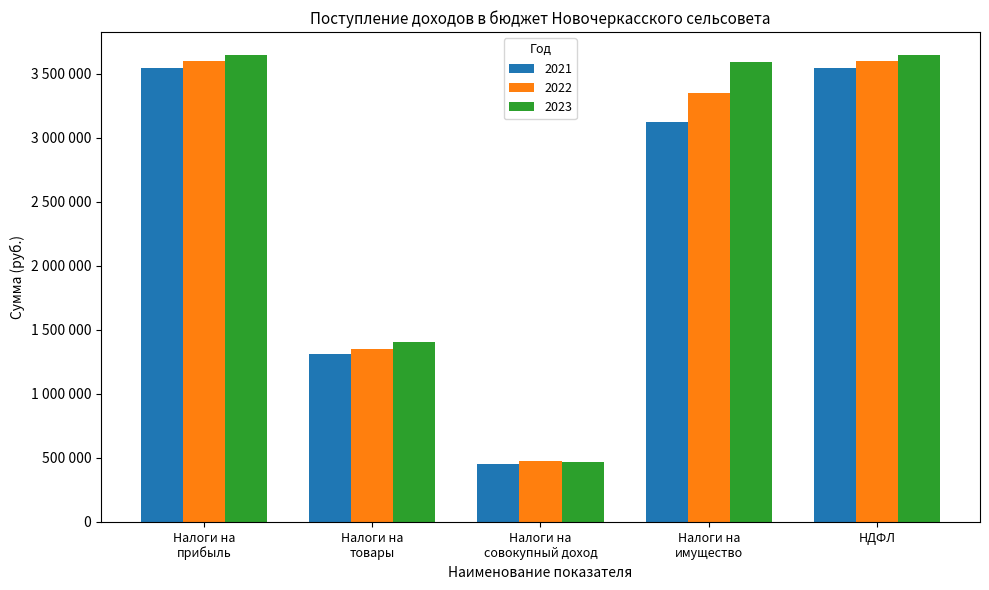

What are all the series names shown in the legend?

2021, 2022, 2023